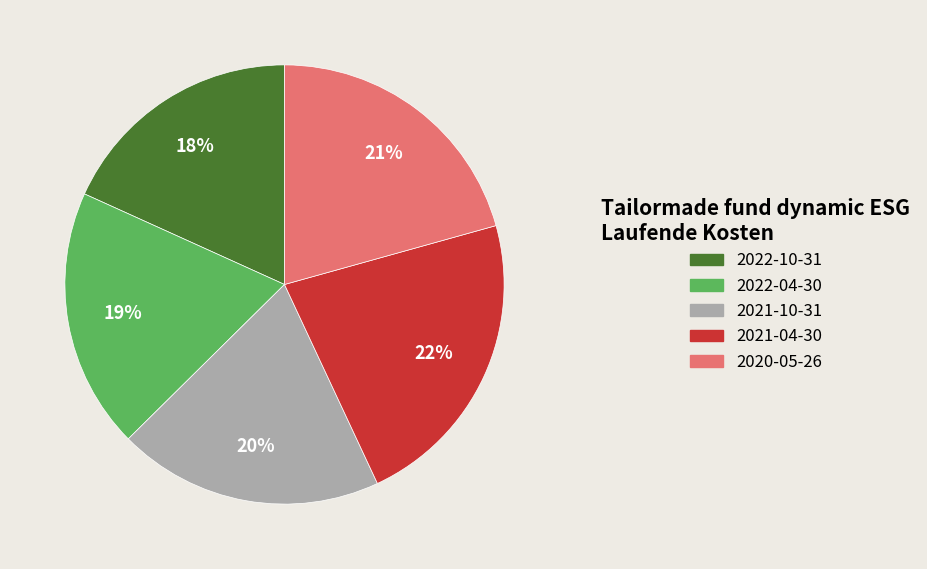

To the nearest percent, what is the combined percentage of 2022-04-30 and 2022-10-31?

37%